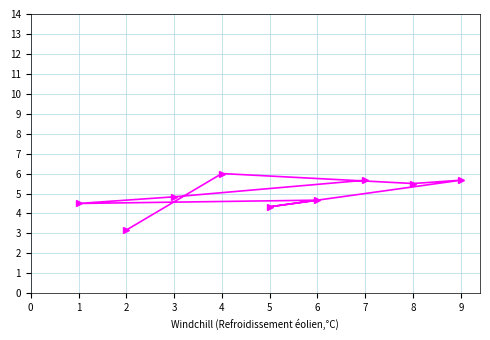

What is the change in value from 3 to 7?

+0.8